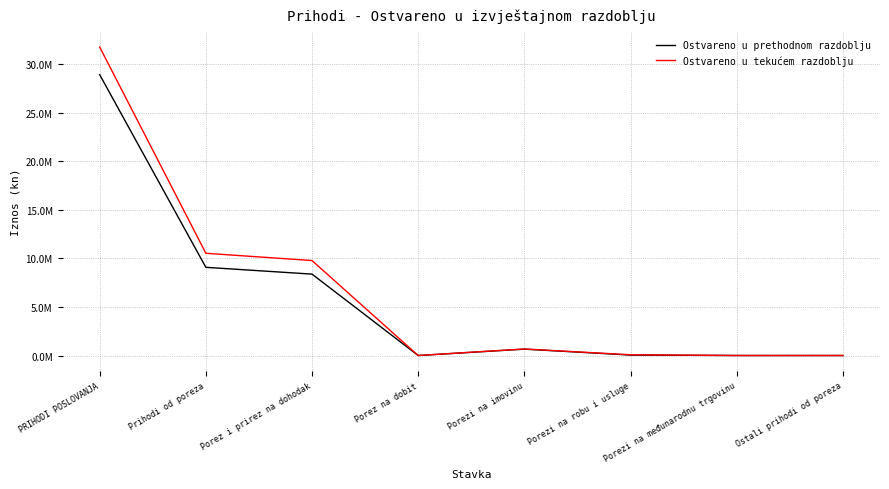

Reading right to left, extract all data points from this chart.

Ostvareno u prethodnom razdoblju: Ostali prihodi od poreza=0.0	Porezi na međunarodnu trgovinu=0.0	Porezi na robu i usluge=45109.0	Porezi na imovinu=654986.0	Porez na dobit=0.0	Porez i prirez na dohodak=8382994.0	Prihodi od poreza=9083089.0	PRIHODI POSLOVANJA=28926197.0
Ostvareno u tekućem razdoblju: Ostali prihodi od poreza=0.0	Porezi na međunarodnu trgovinu=0.0	Porezi na robu i usluge=76586.1	Porezi na imovinu=672199.4	Porez na dobit=0.0	Porez i prirez na dohodak=9780776.1	Prihodi od poreza=10529561.6	PRIHODI POSLOVANJA=31774119.6